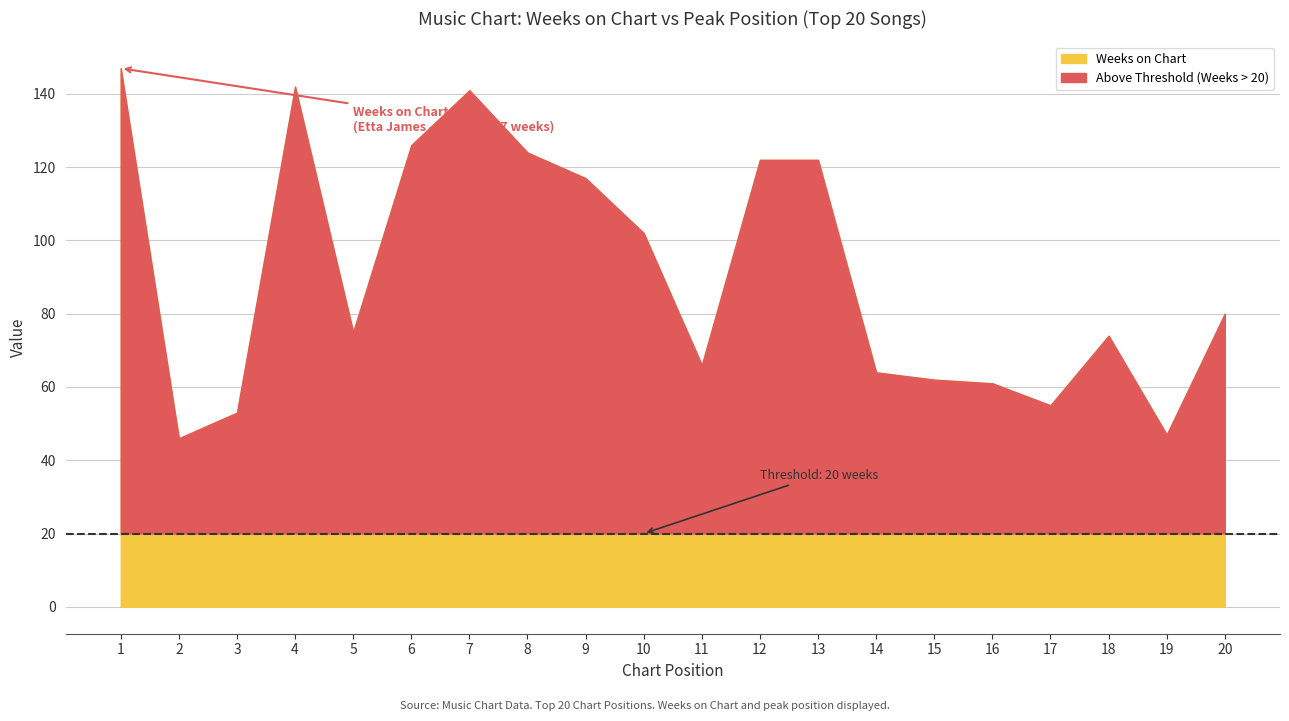

What is the maximum value shown in the chart?

147